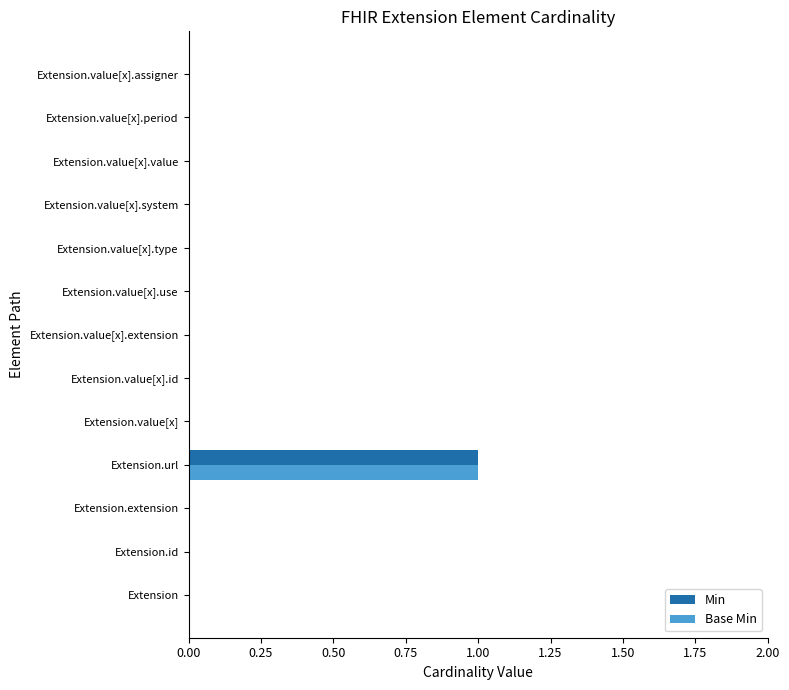

At which category is the sum across all series the highest?

Extension.url